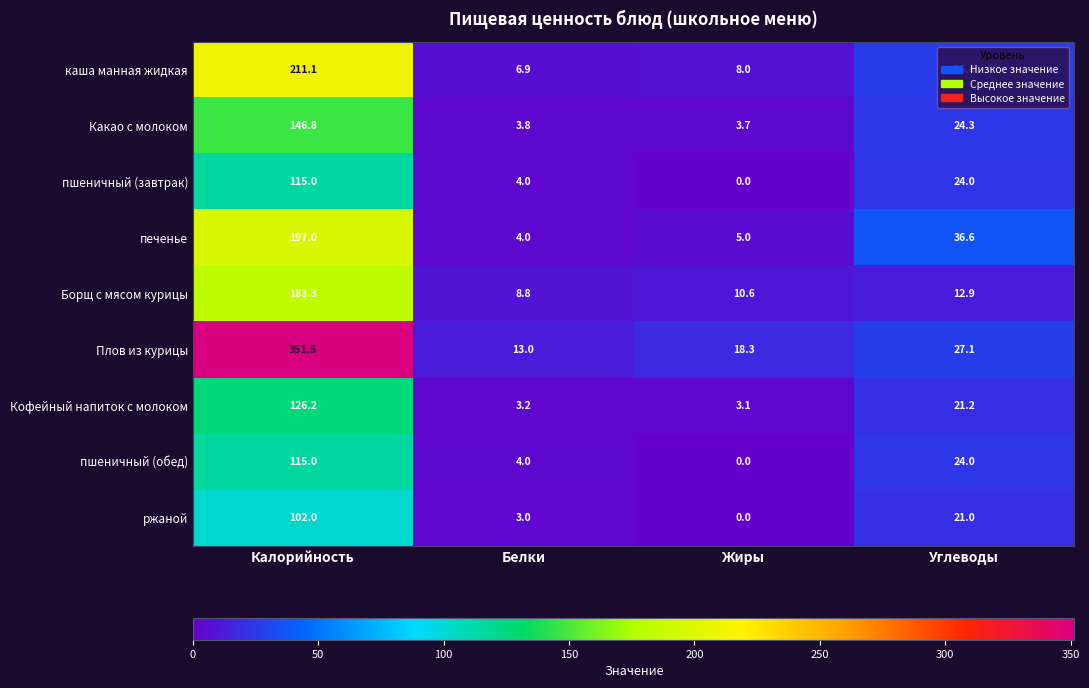

List the labels in order of пшеничный (обед) value, smallest first.

Жиры, Белки, Углеводы, Калорийность